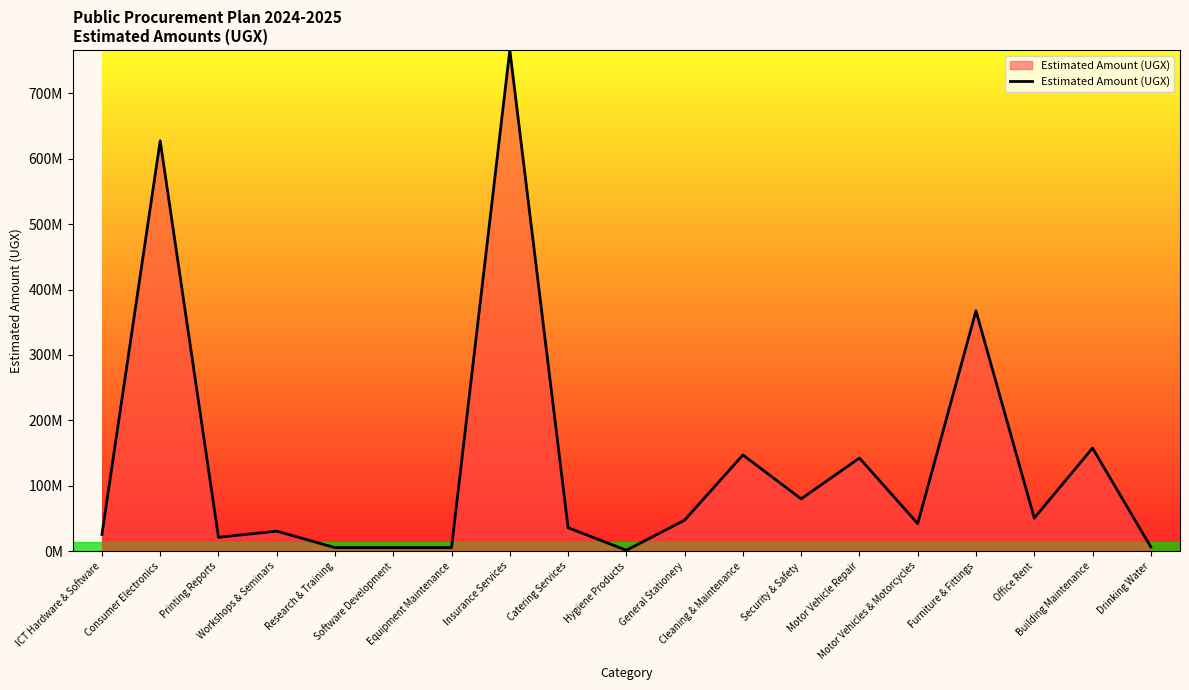

Reading left to right, extract all data points from this chart.

25410033.6	627585000.0	21000000.0	30450000.0	5250000.0	5250000.0	5250000.0	766500000.0	35700000.0	1218000.0	47250000.0	147000000.0	79800000.0	142275000.0	42000000.0	367500000.0	50400000.0	157500000.0	6300000.0